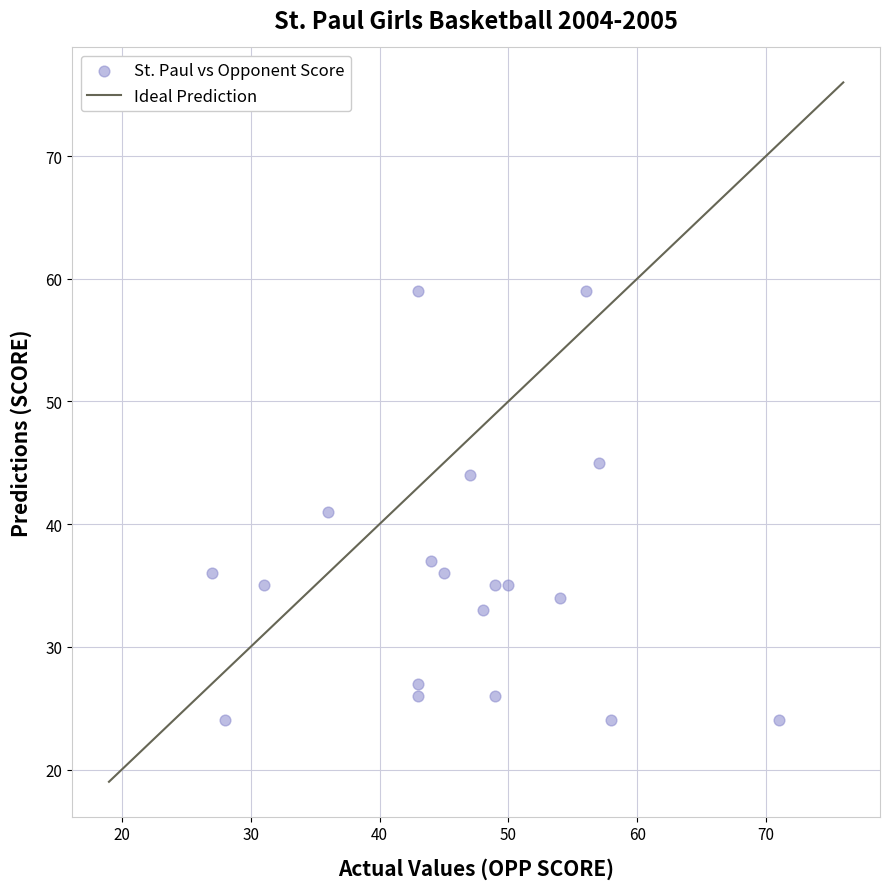

What is the range of Y values (max minus min)?

35